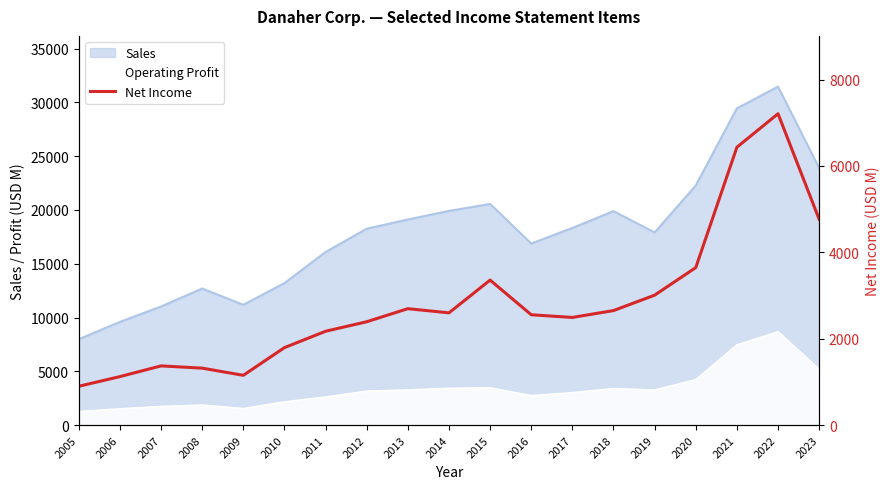

Reading left to right, what are all the values shown in this chart?

2005=898	2006=1122	2007=1370	2008=1318	2009=1152	2010=1793	2011=2172	2012=2392	2013=2695	2014=2598	2015=3357	2016=2554	2017=2492	2018=2651	2019=3008	2020=3646	2021=6433	2022=7209	2023=4764